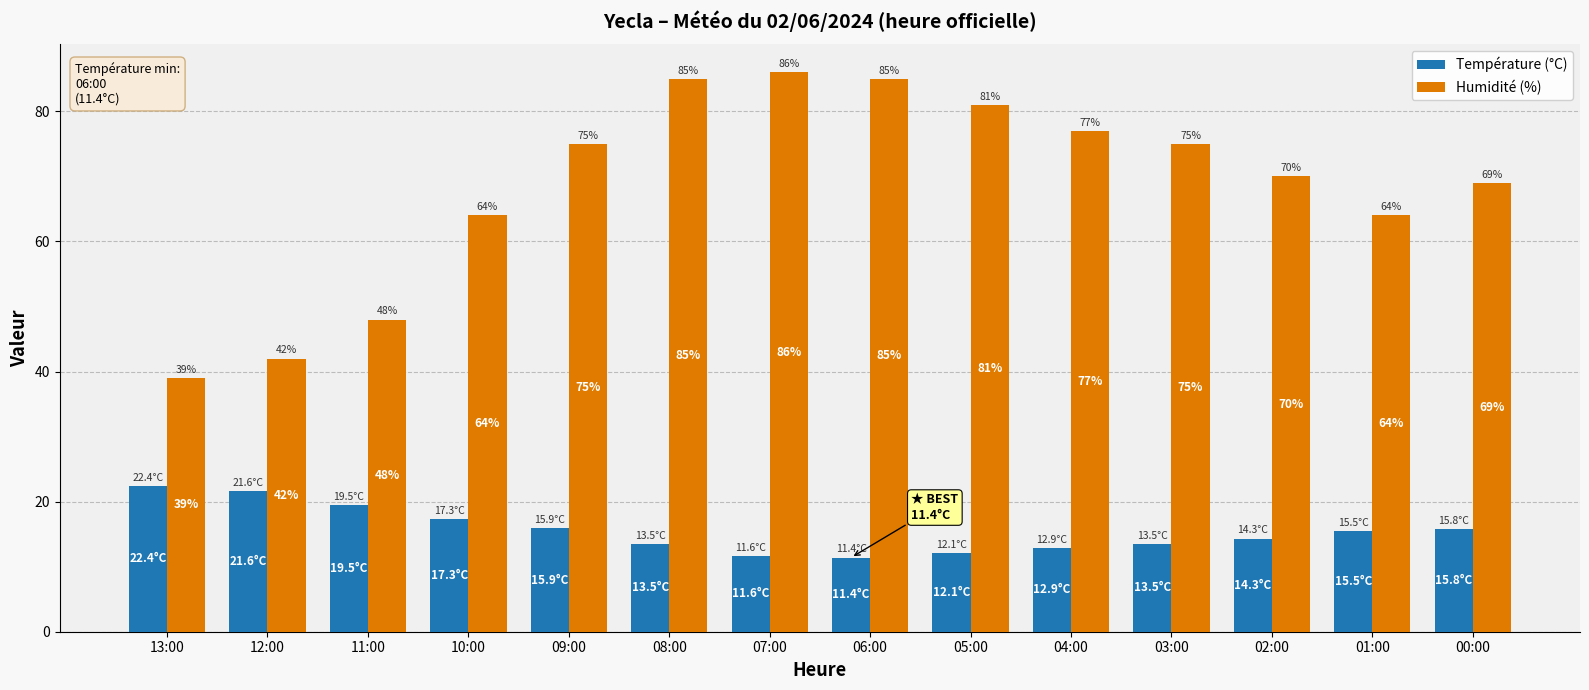

How many values in the Humidité (%) series are below 75?

7